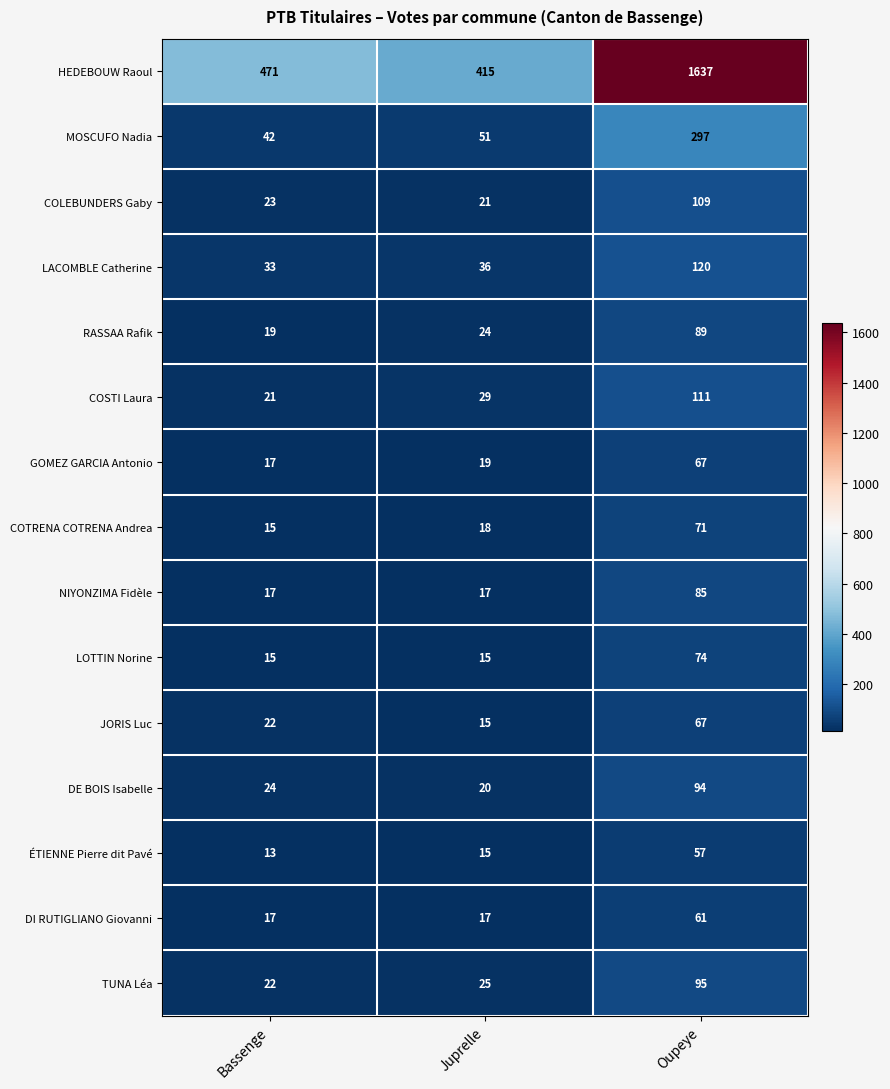

True or false: DE BOIS Isabelle has a value of 16 at Bassenge.

False